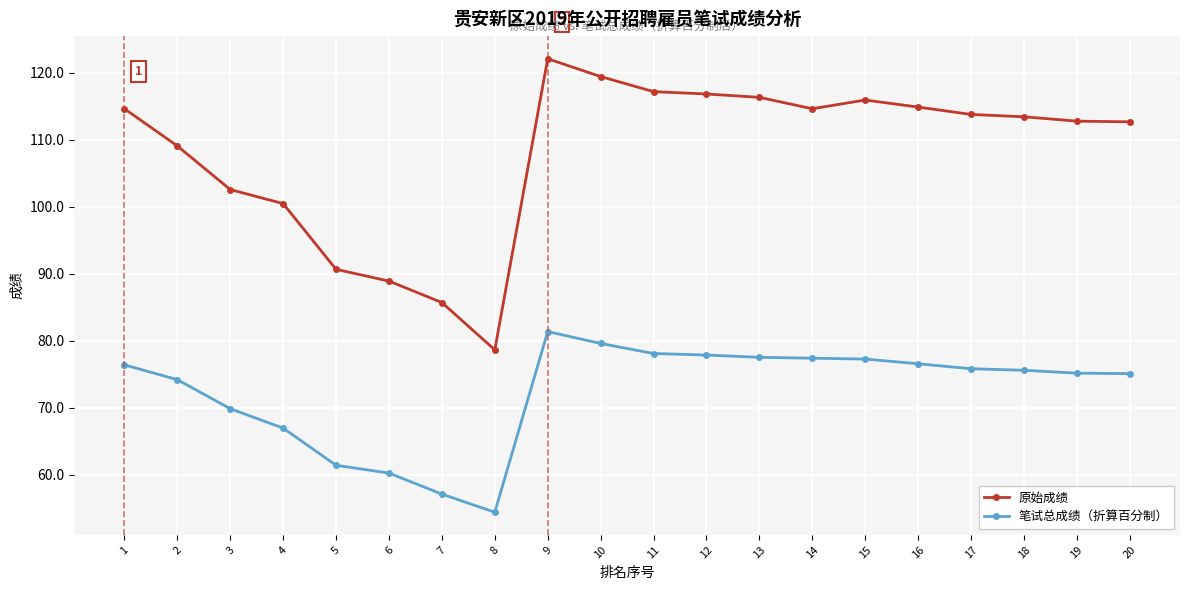

Rank the series at 15 from highest to lowest value.

原始成绩, 笔试总成绩（折算百分制）